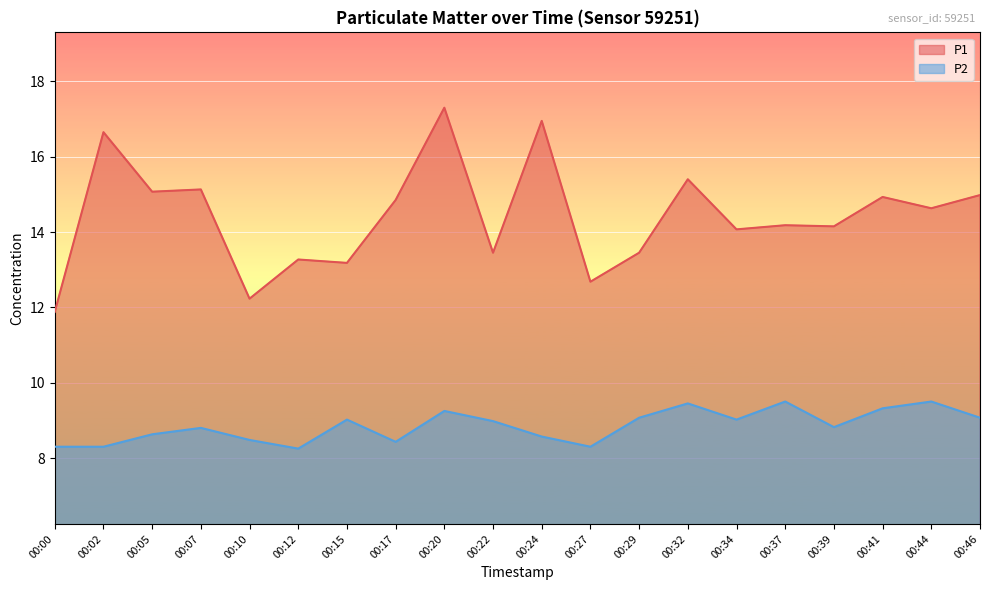

At which label is P1 closest to 14?

00:34